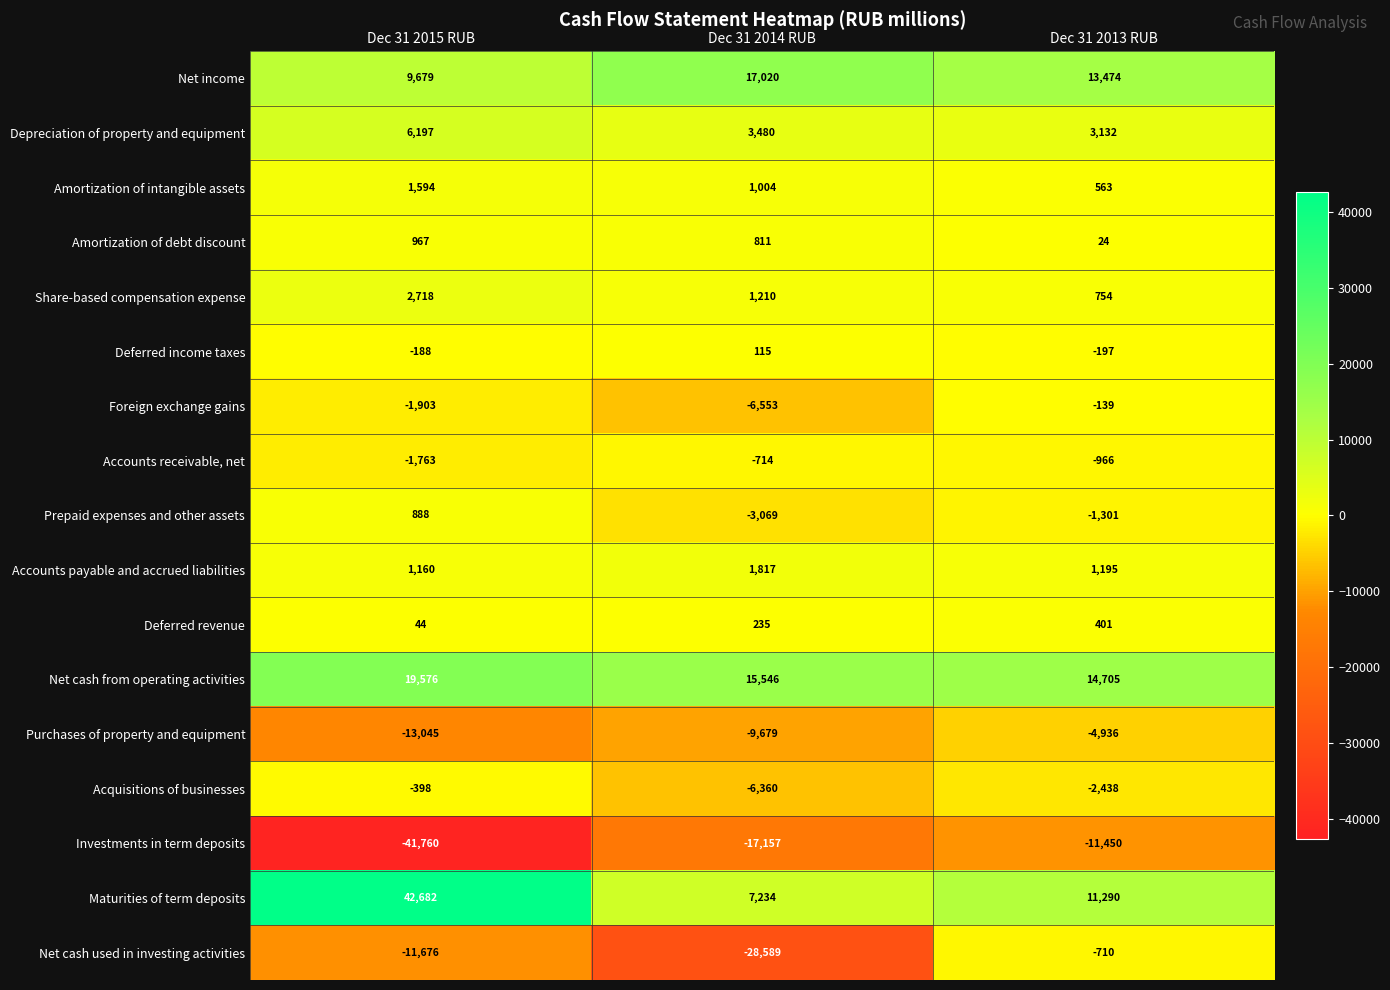

List the labels in order of Net cash from operating activities value, smallest first.

Dec 31 2013 RUB, Dec 31 2014 RUB, Dec 31 2015 RUB